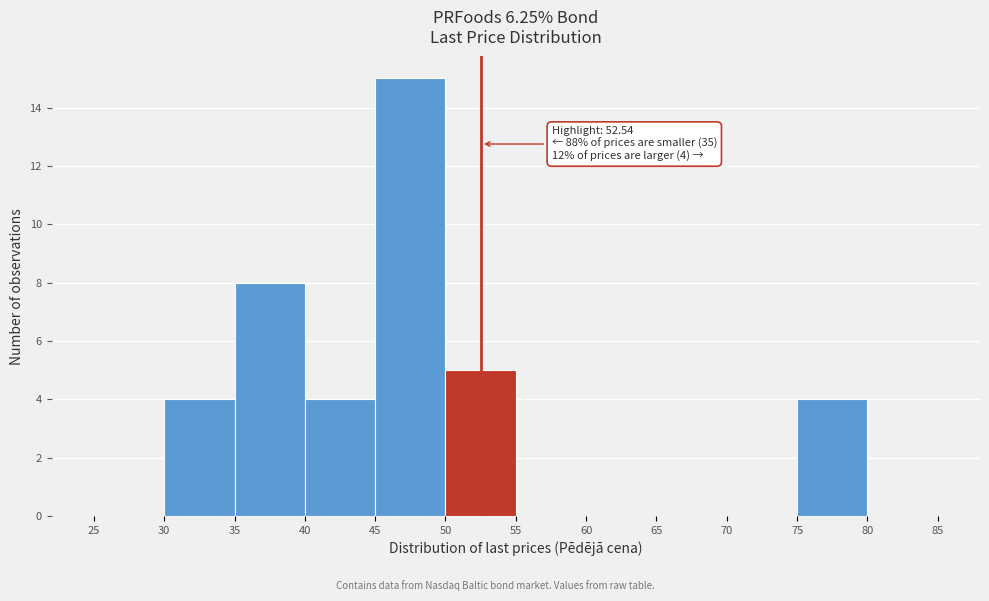

Which range on the x-axis has the tallest bar?

45 to 50